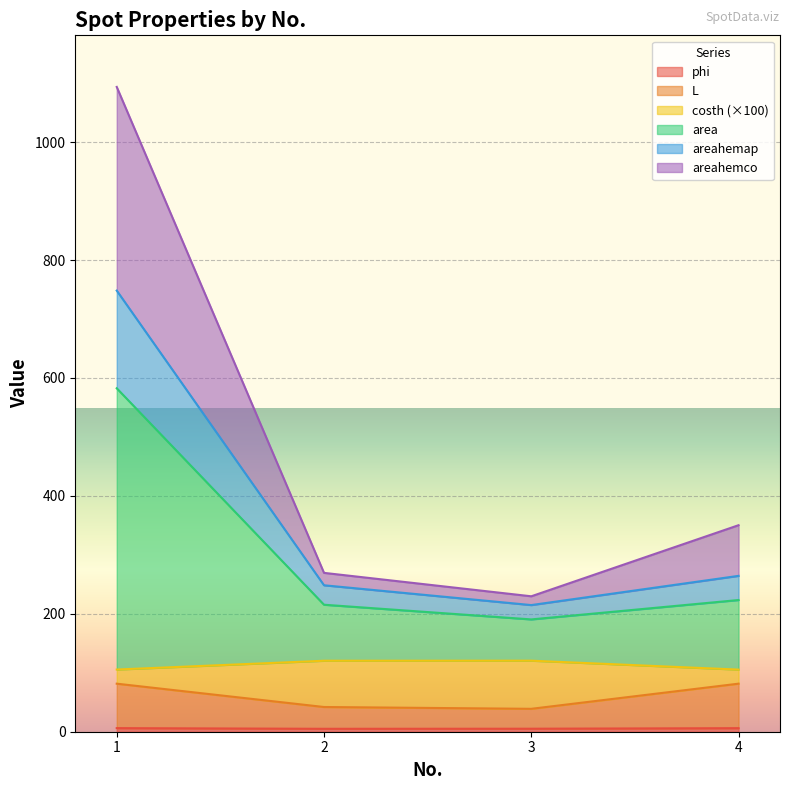

What is the maximum value shown in the chart?

1093.6